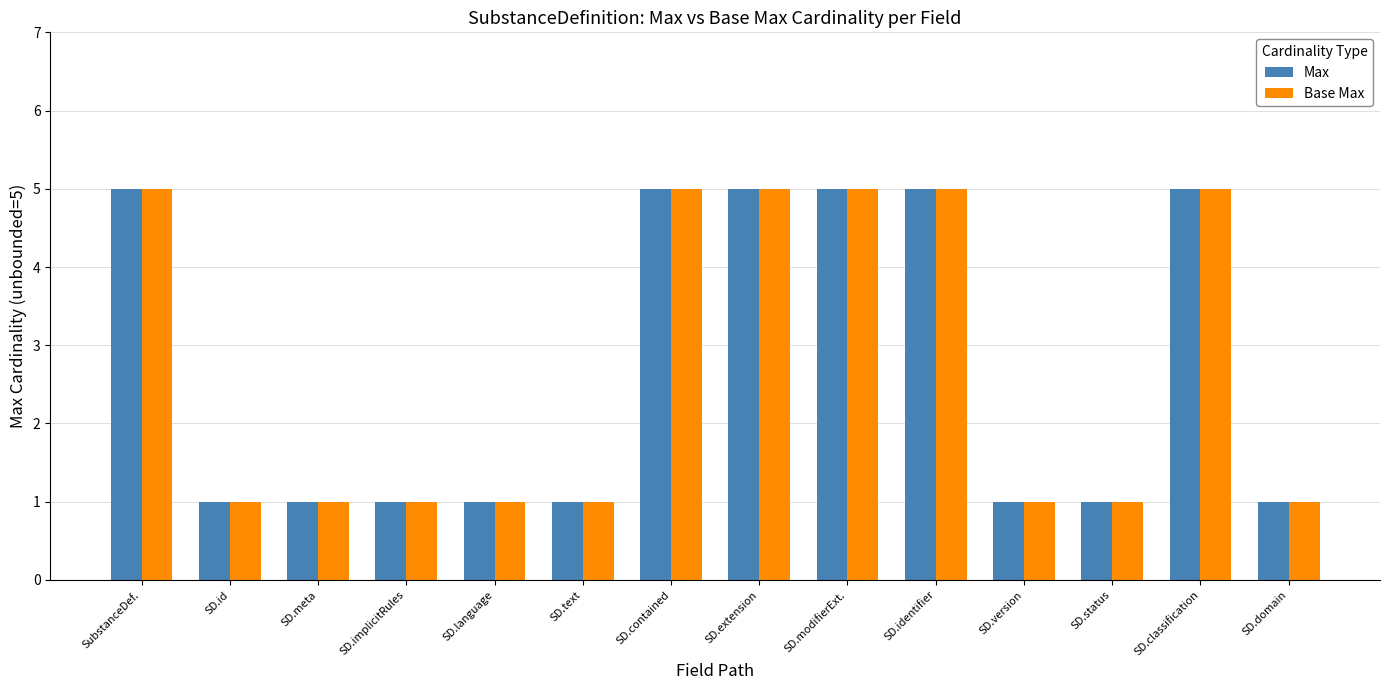

Reading right to left, transcribe all the data shown in this chart.

Max: SD.domain=1	SD.classification=5	SD.status=1	SD.version=1	SD.identifier=5	SD.modifierExt.=5	SD.extension=5	SD.contained=5	SD.text=1	SD.language=1	SD.implicitRules=1	SD.meta=1	SD.id=1	SubstanceDef.=5
Base Max: SD.domain=1	SD.classification=5	SD.status=1	SD.version=1	SD.identifier=5	SD.modifierExt.=5	SD.extension=5	SD.contained=5	SD.text=1	SD.language=1	SD.implicitRules=1	SD.meta=1	SD.id=1	SubstanceDef.=5